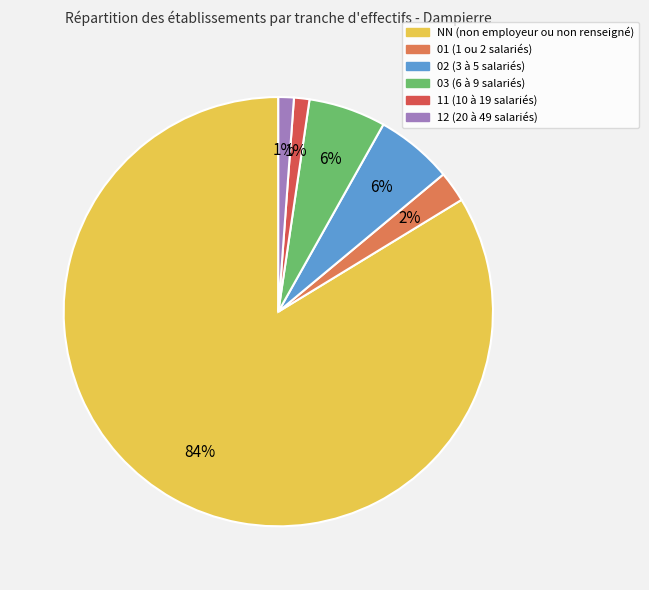

Which has a higher value, 01 or 03?

03